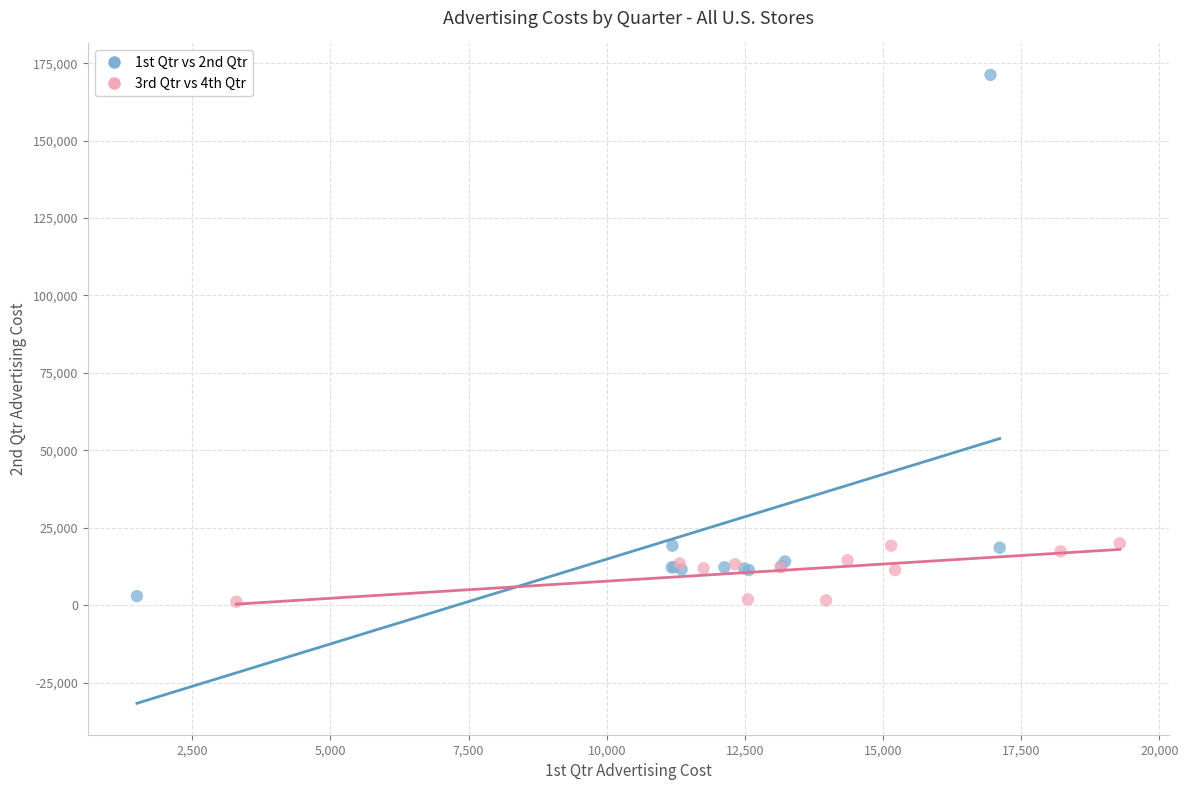

Which series has the largest Y range (max minus min)?

1st Qtr vs 2nd Qtr